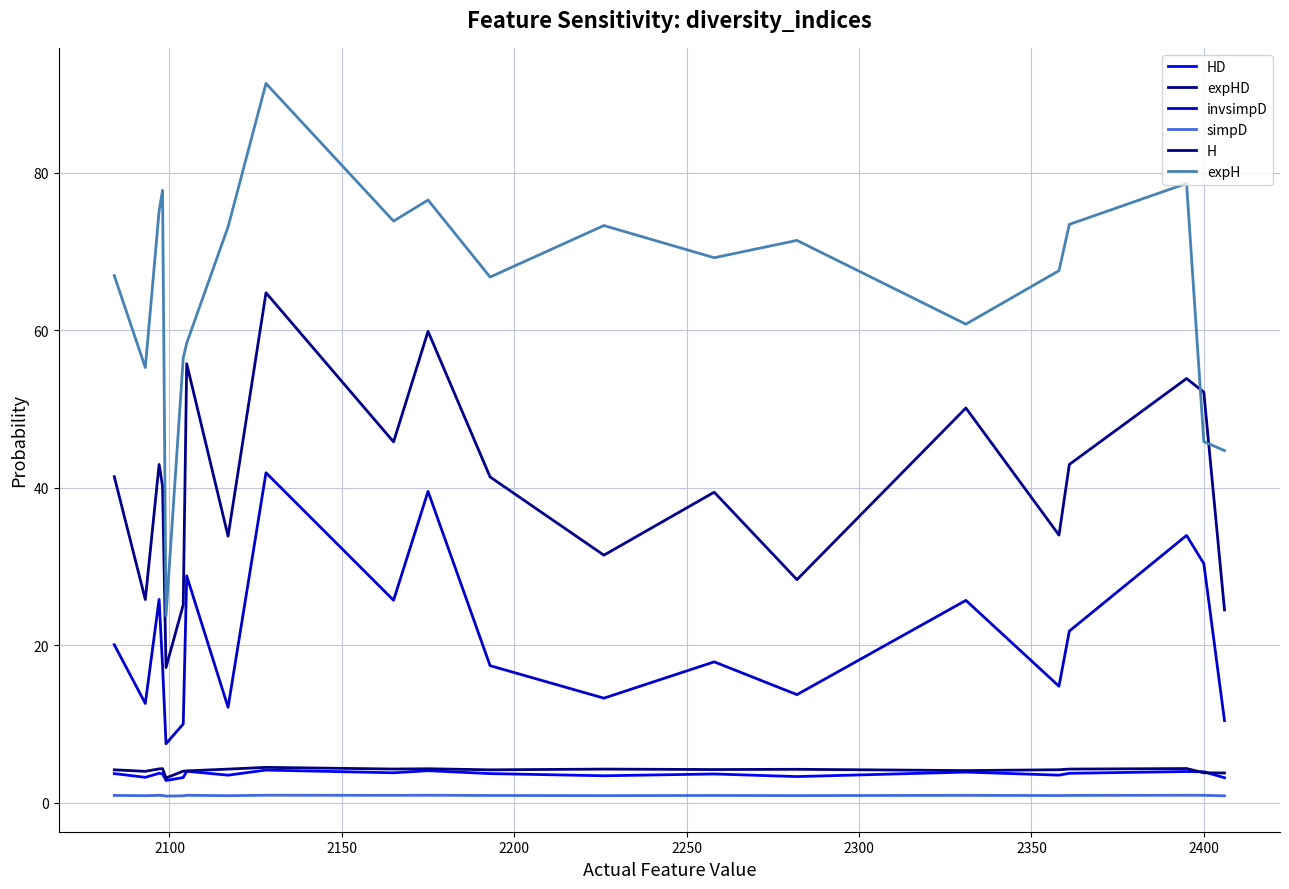

Reading right to left, list all the values displayed in this chart.

HD: 3.2	4.0	4.0	3.8	3.5	3.9	3.3	3.7	3.4	3.7	4.1	3.8	4.2	3.5	4.0	3.2	2.8	3.7	3.8	3.3	3.7
expHD: 24.5	52.2	53.9	43.0	34.0	50.1	28.4	39.5	31.5	41.4	59.9	45.8	64.8	33.9	55.8	25.2	17.2	40.2	43.0	25.8	41.4
invsimpD: 10.5	30.4	34.0	21.8	14.8	25.7	13.8	17.9	13.3	17.4	39.6	25.7	41.9	12.1	28.8	10.0	7.5	17.4	25.9	12.6	20.1
simpD: 0.9	1.0	1.0	1.0	0.9	1.0	0.9	0.9	0.9	0.9	1.0	1.0	1.0	0.9	1.0	0.9	0.9	0.9	1.0	0.9	1.0
H: 3.8	3.8	4.4	4.3	4.2	4.1	4.3	4.2	4.3	4.2	4.3	4.3	4.5	4.3	4.1	4.0	3.2	4.4	4.3	4.0	4.2
expH: 44.7	45.9	78.7	73.5	67.6	60.8	71.4	69.2	73.3	66.8	76.6	73.9	91.4	73.2	58.4	56.5	23.8	77.8	75.2	55.3	67.0